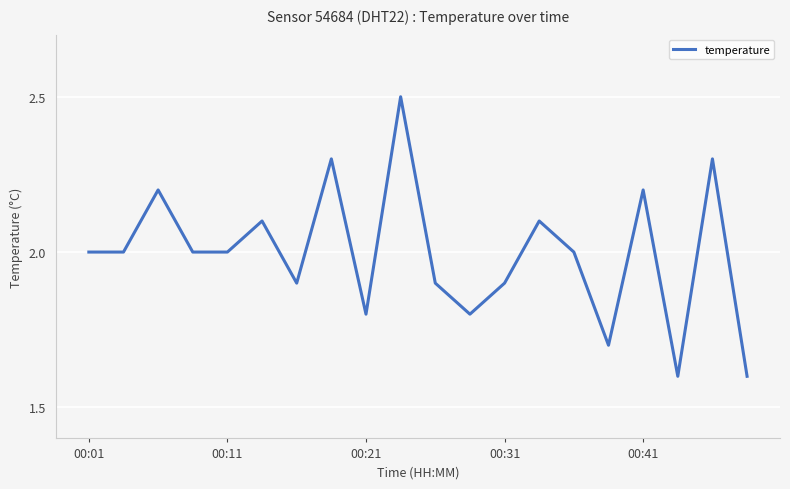

What is the difference between the maximum and minimum values?

0.9